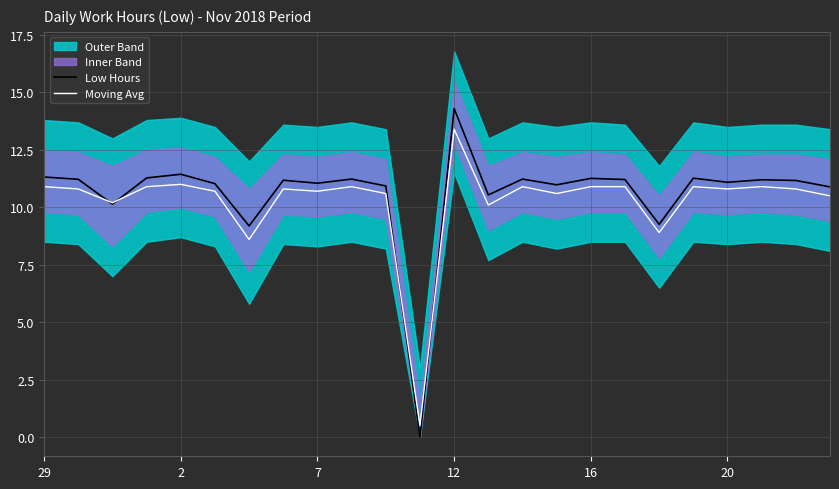

At which label does Moving Avg reach its peak?

12